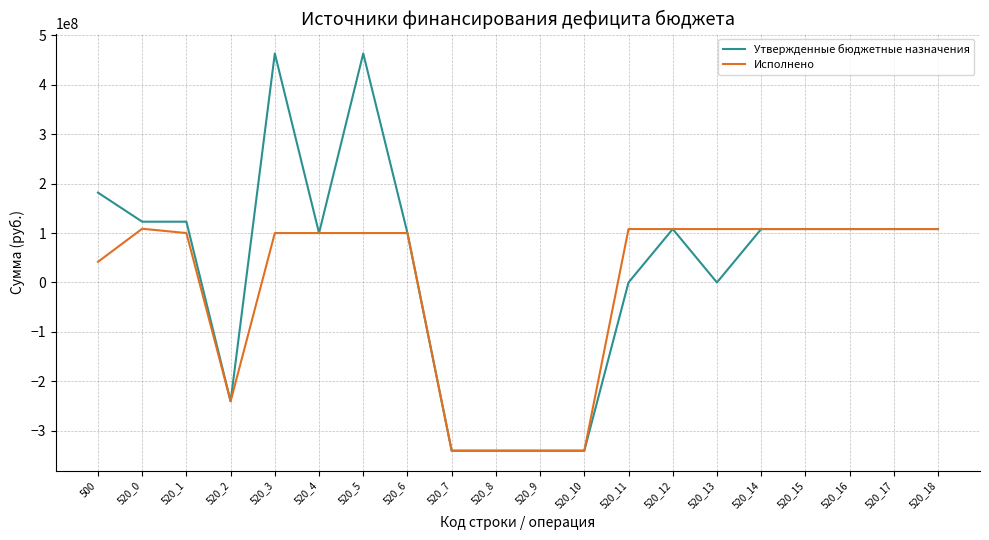

What is the total value across all series at 520_14?

216228000.0